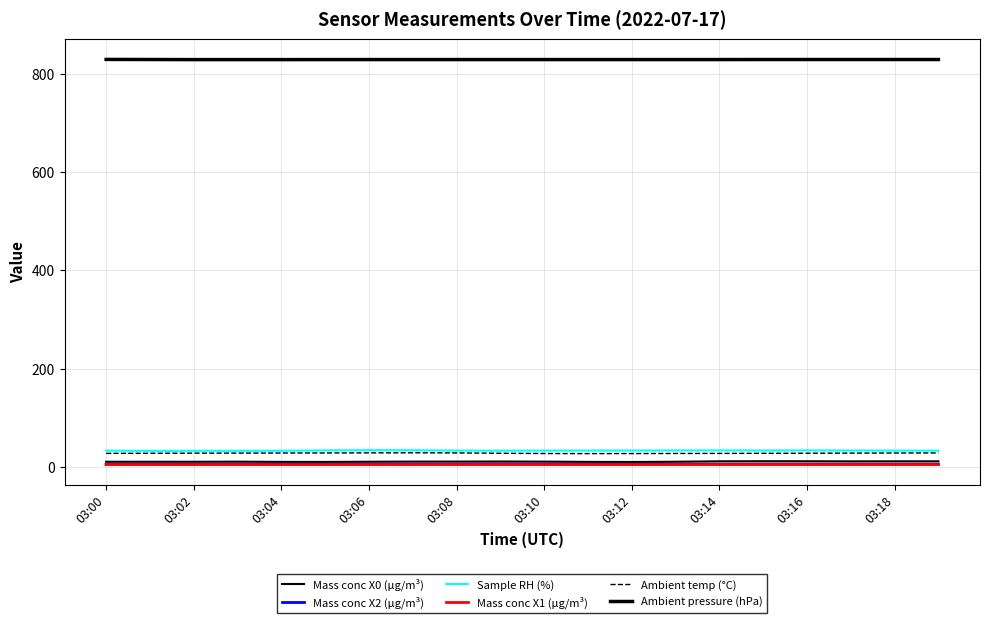

True or false: Mass conc X1 (μg/m³) has more than 0 interior local peaks.

True